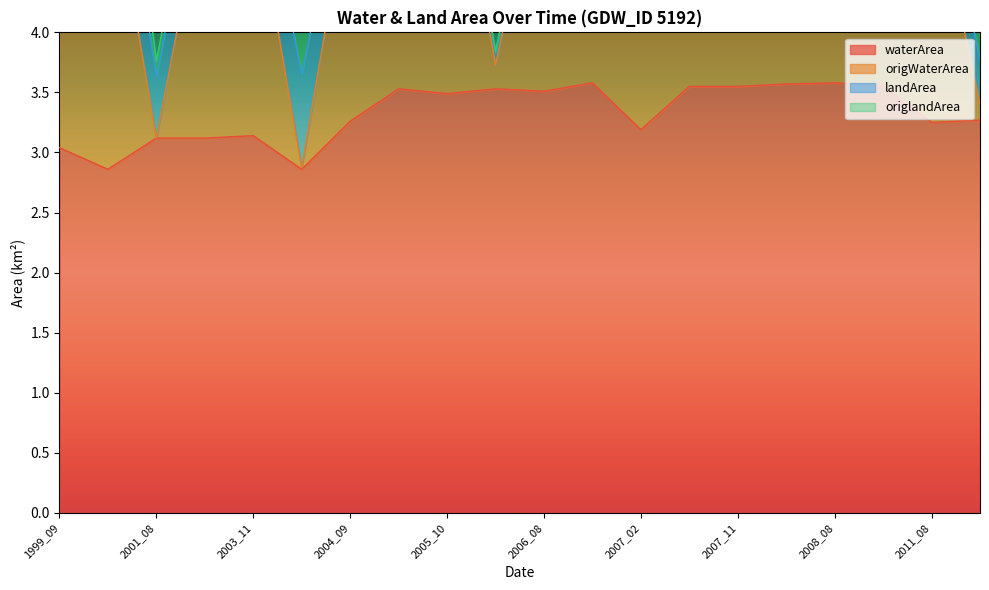

What is the lowest value of the waterArea series?

2.9